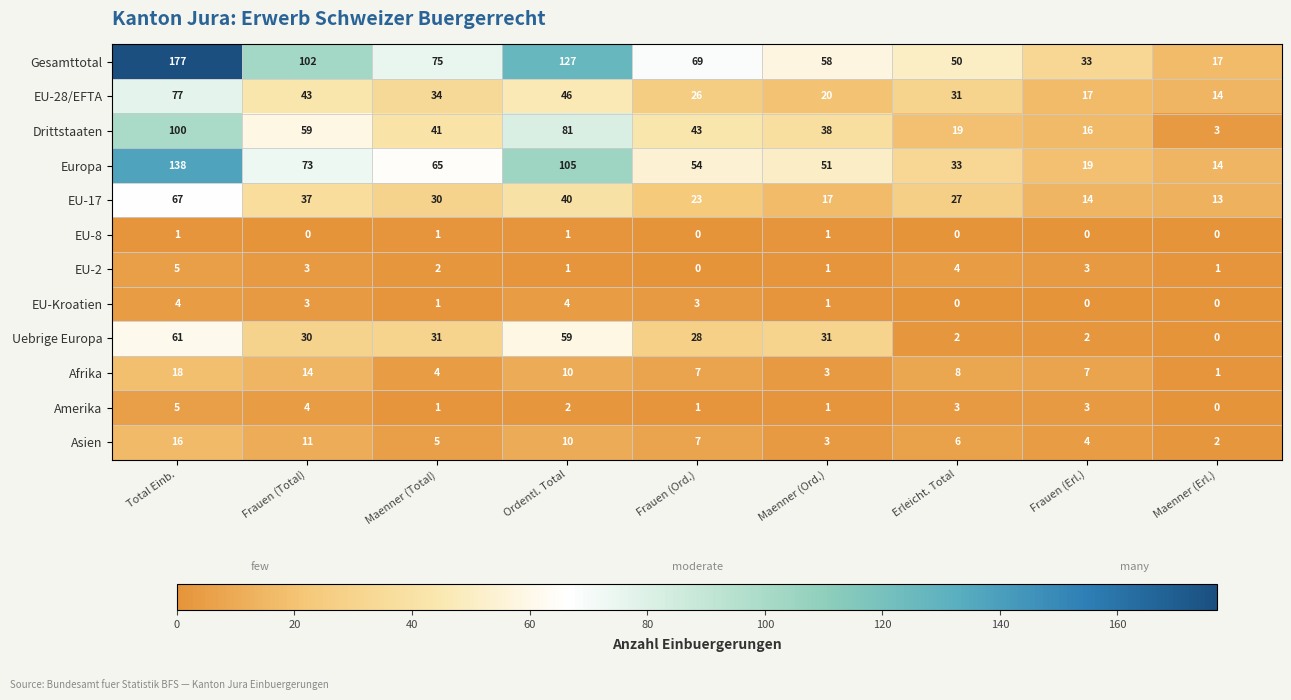

What is the sum of all Europa values?

552